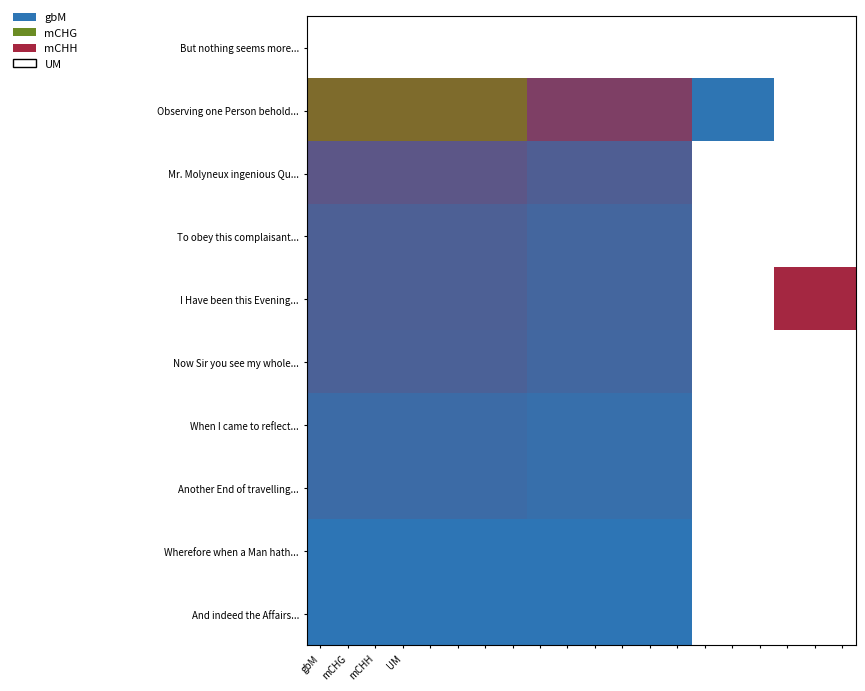

At how many categories does at least one series exceed 0?

20